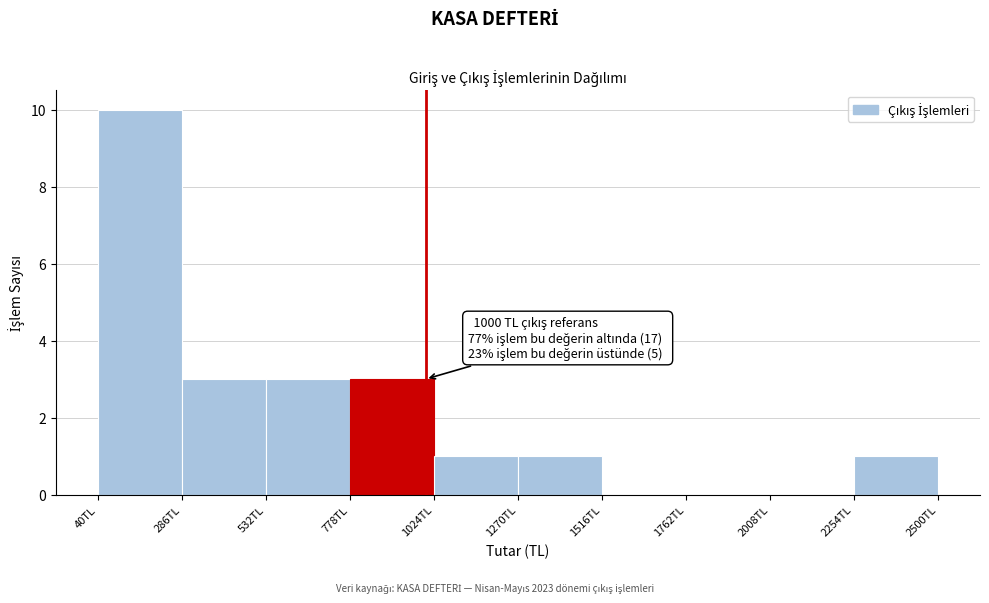

Over which range of the x-axis is the bar tallest?

50 to 300